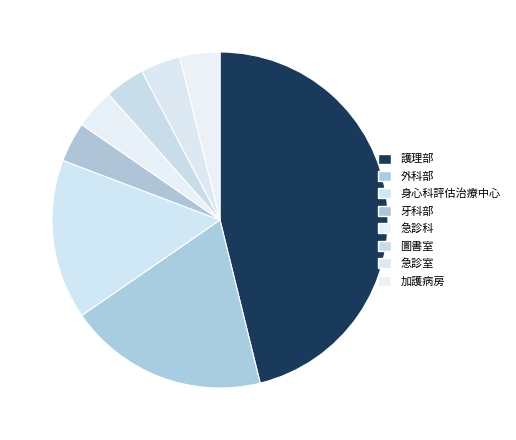

Is there any slice that represents more than half of the pie?

No